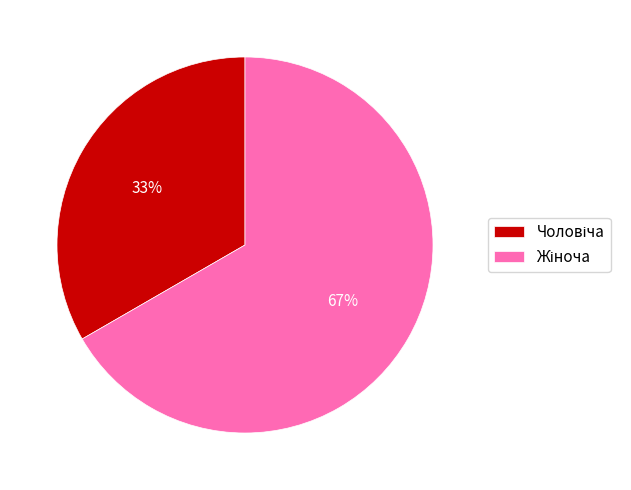

Is there any slice that represents more than half of the pie?

Yes